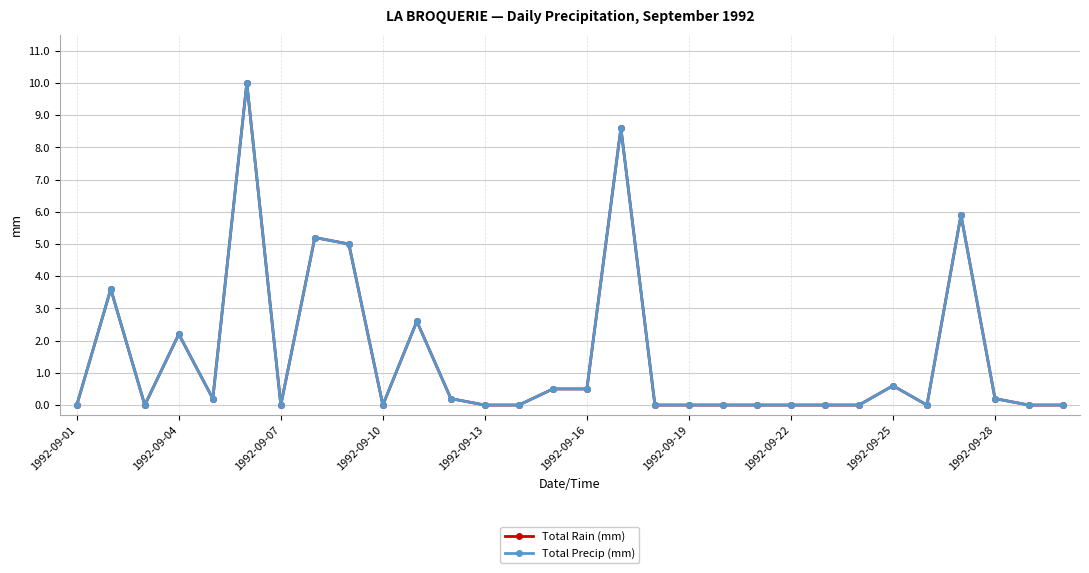

Does the chart have visible grid lines?

Yes